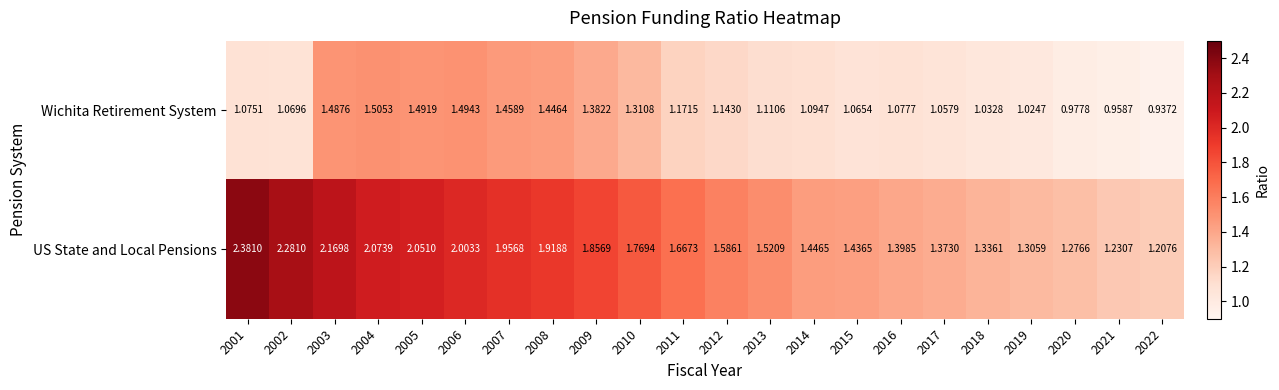

At how many categories does at least one series exceed 1?

22